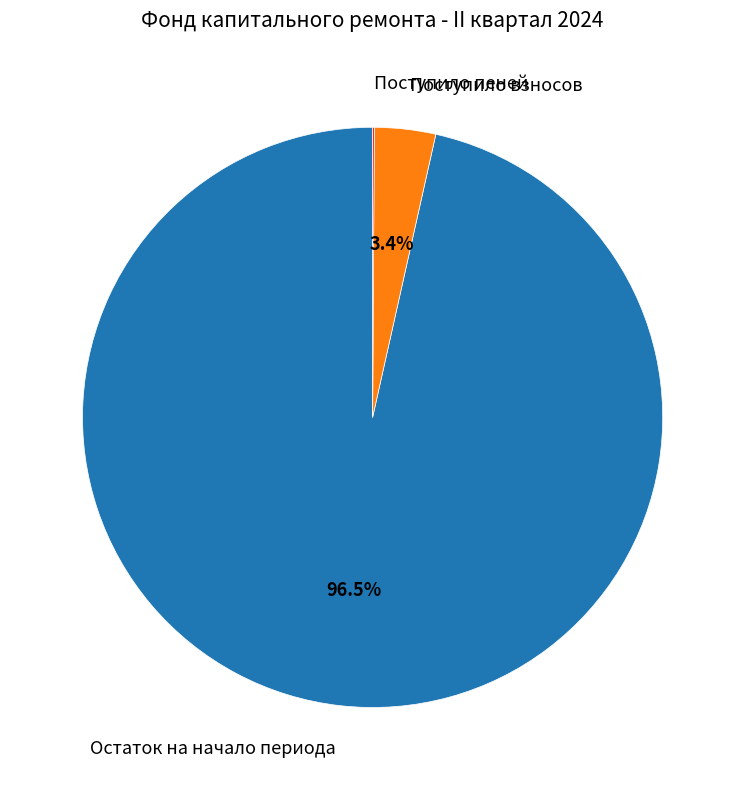

To the nearest percent, what is the average slice percentage?

33%